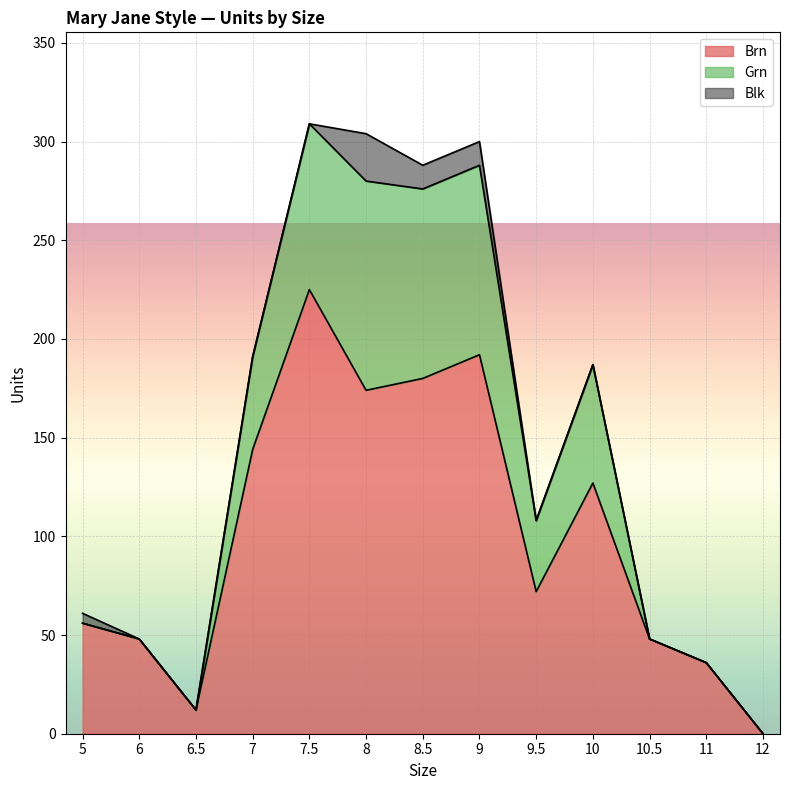

At which label does Brn reach its minimum?

12